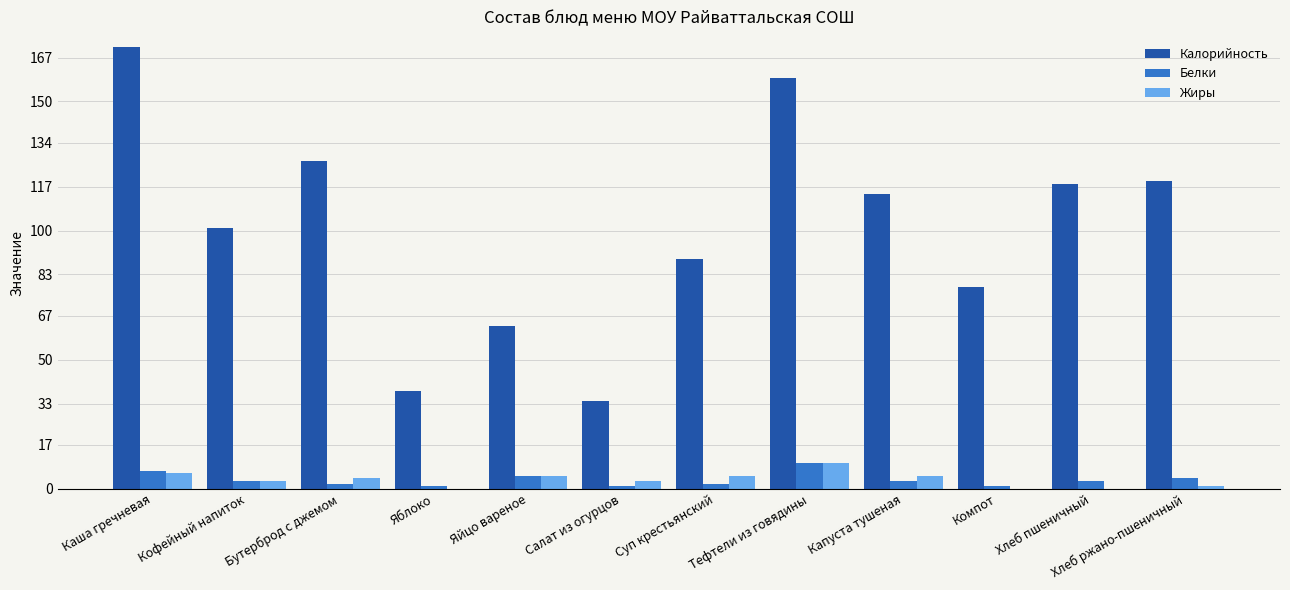

The value of Белки at Капуста тушеная is 3. True or false?

True